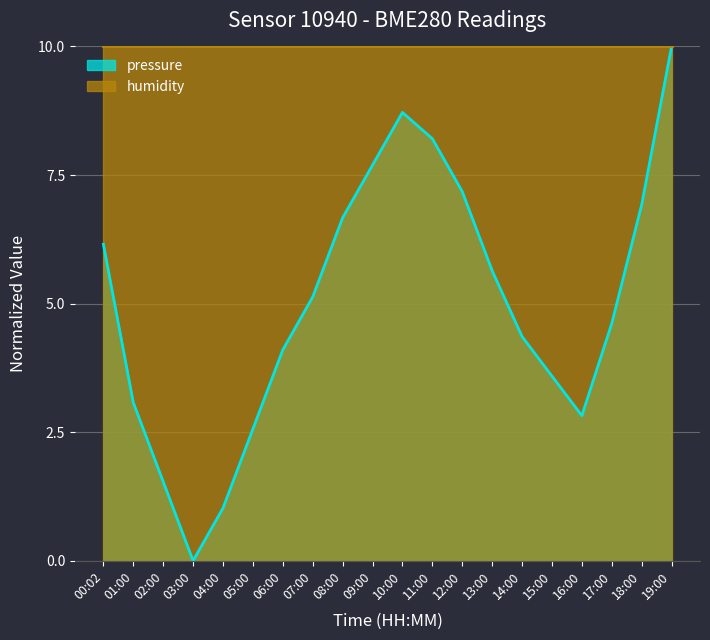

At which label is the value closest to 5?

07:00